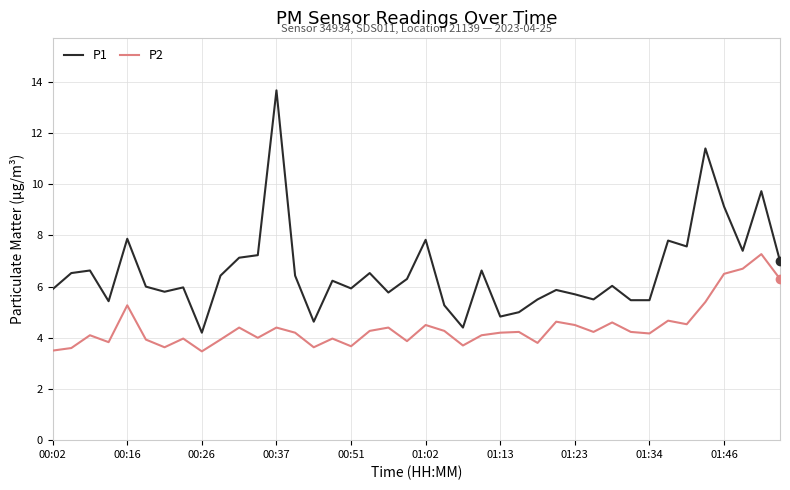

True or false: P2 and P1 intersect in this chart.

False